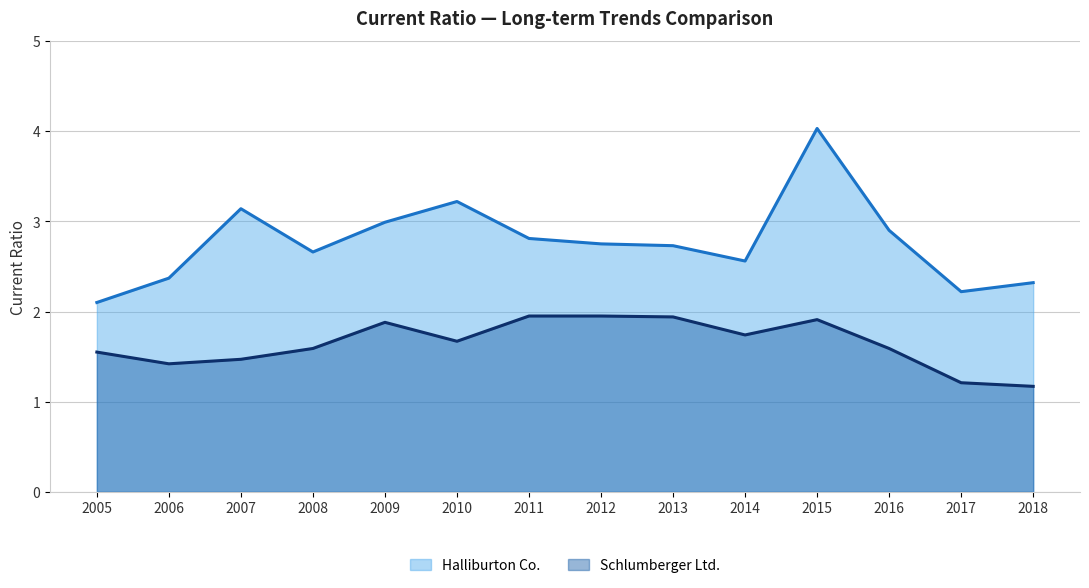

What is the spread (max minus min) of values at 2012?

0.8